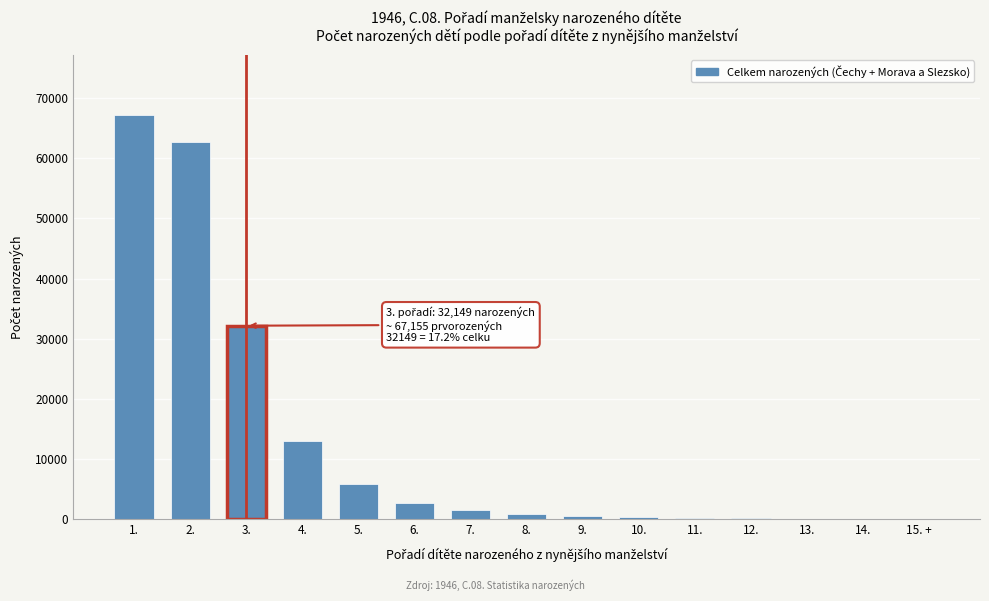

The value at 5. is 5784. True or false?

True